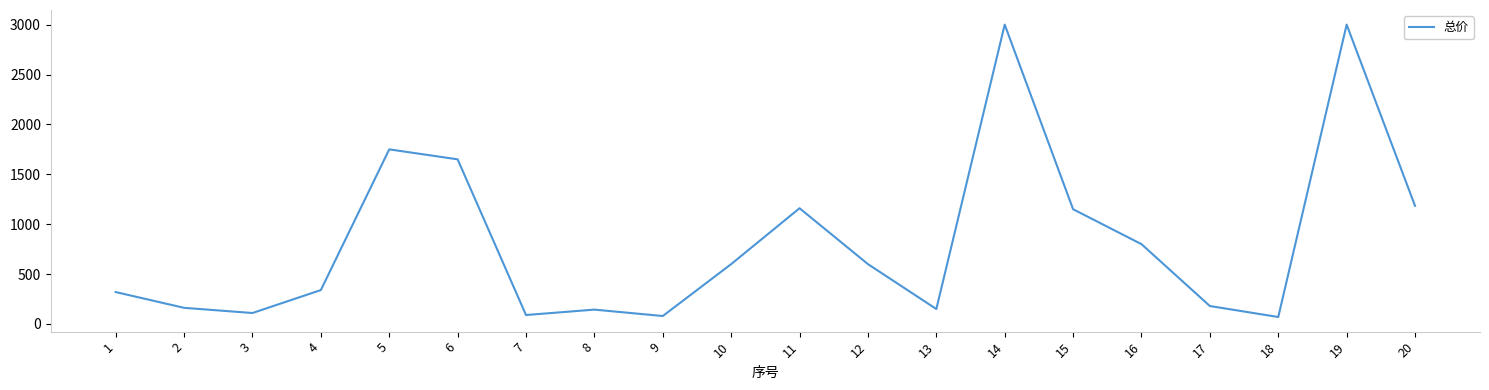

Where is the first local maximum?

5